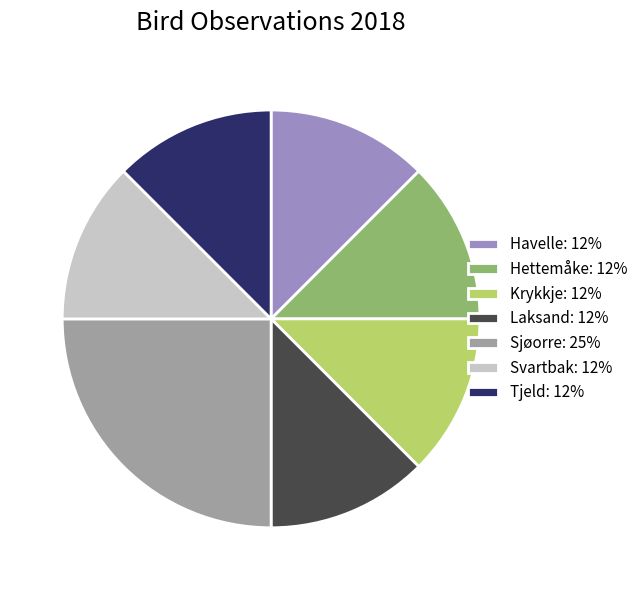

Which slice is the largest?

Sjøorre